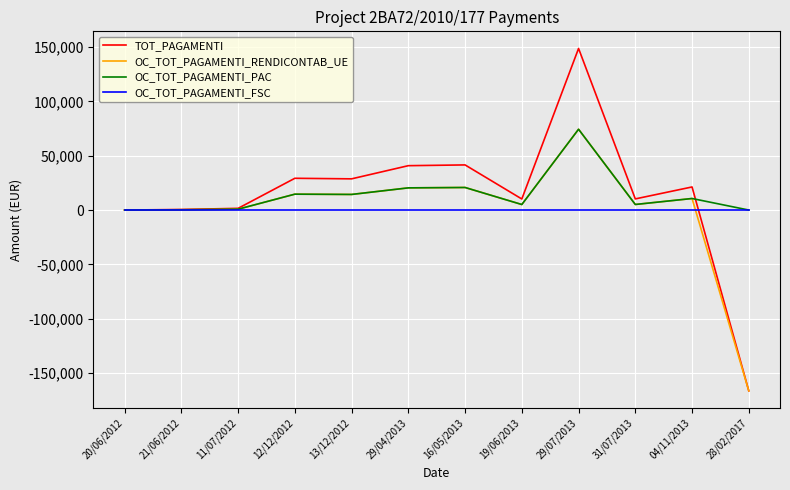

What are all the series names shown in the legend?

TOT_PAGAMENTI, OC_TOT_PAGAMENTI_RENDICONTAB_UE, OC_TOT_PAGAMENTI_PAC, OC_TOT_PAGAMENTI_FSC